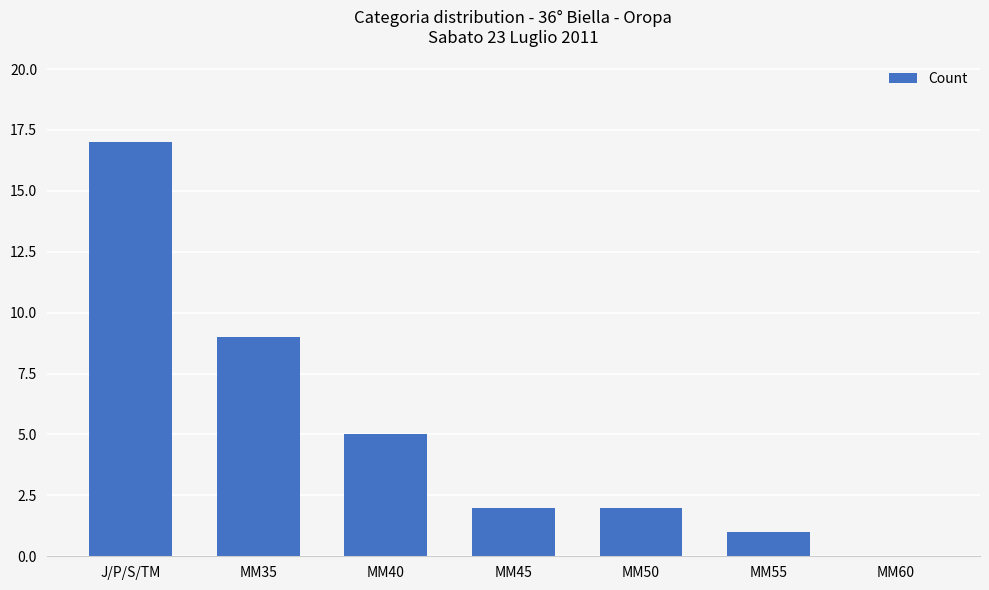

What is the difference between the values at J/P/S/TM and MM60?

17